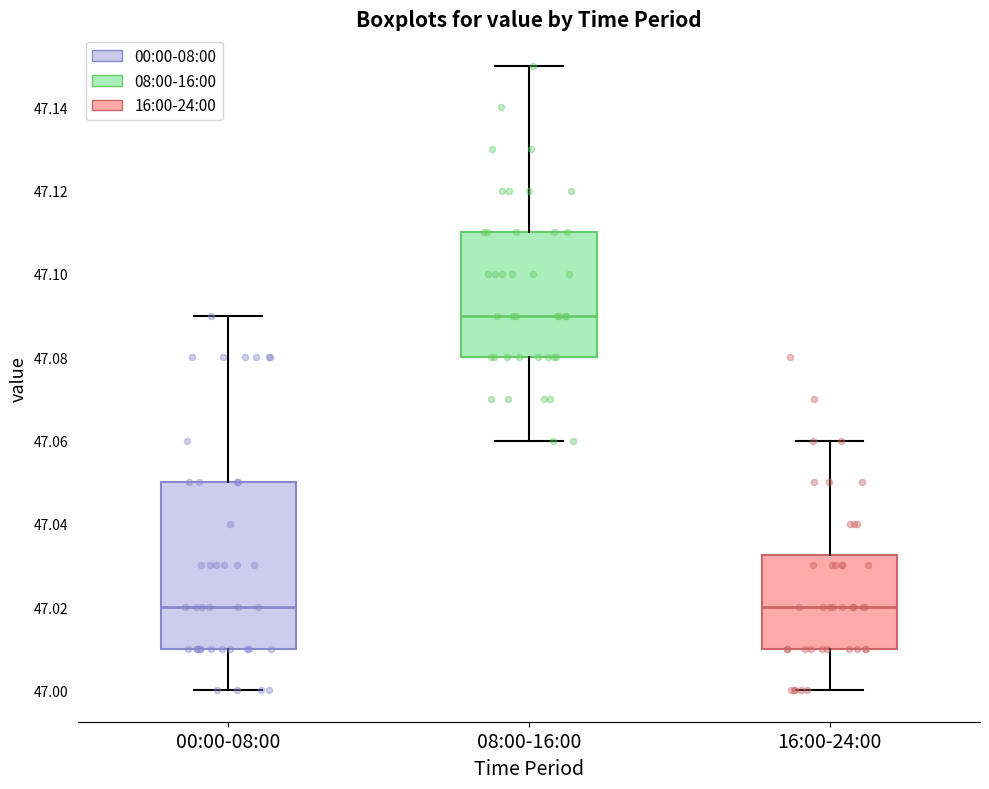

Reading left to right, transcribe this box plot: for each box, give where its median line is, the range the box spans, and where its two whiskers end, as read against the y-axis. The values are not printed on the chart, so give them approximately, as read against the axis.

00:00-08:00: median 47.020, box 47.010 to 47.050, whiskers 47.000 to 47.090
08:00-16:00: median 47.090, box 47.080 to 47.110, whiskers 47.060 to 47.150
16:00-24:00: median 47.020, box 47.010 to 47.032, whiskers 47.000 to 47.060